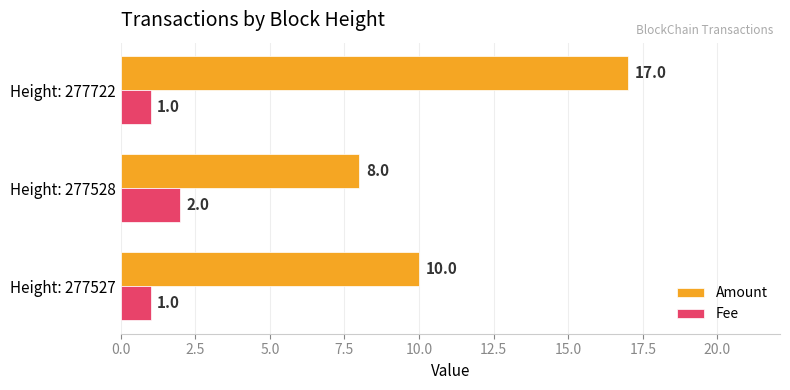

What is the minimum value for Amount?

8